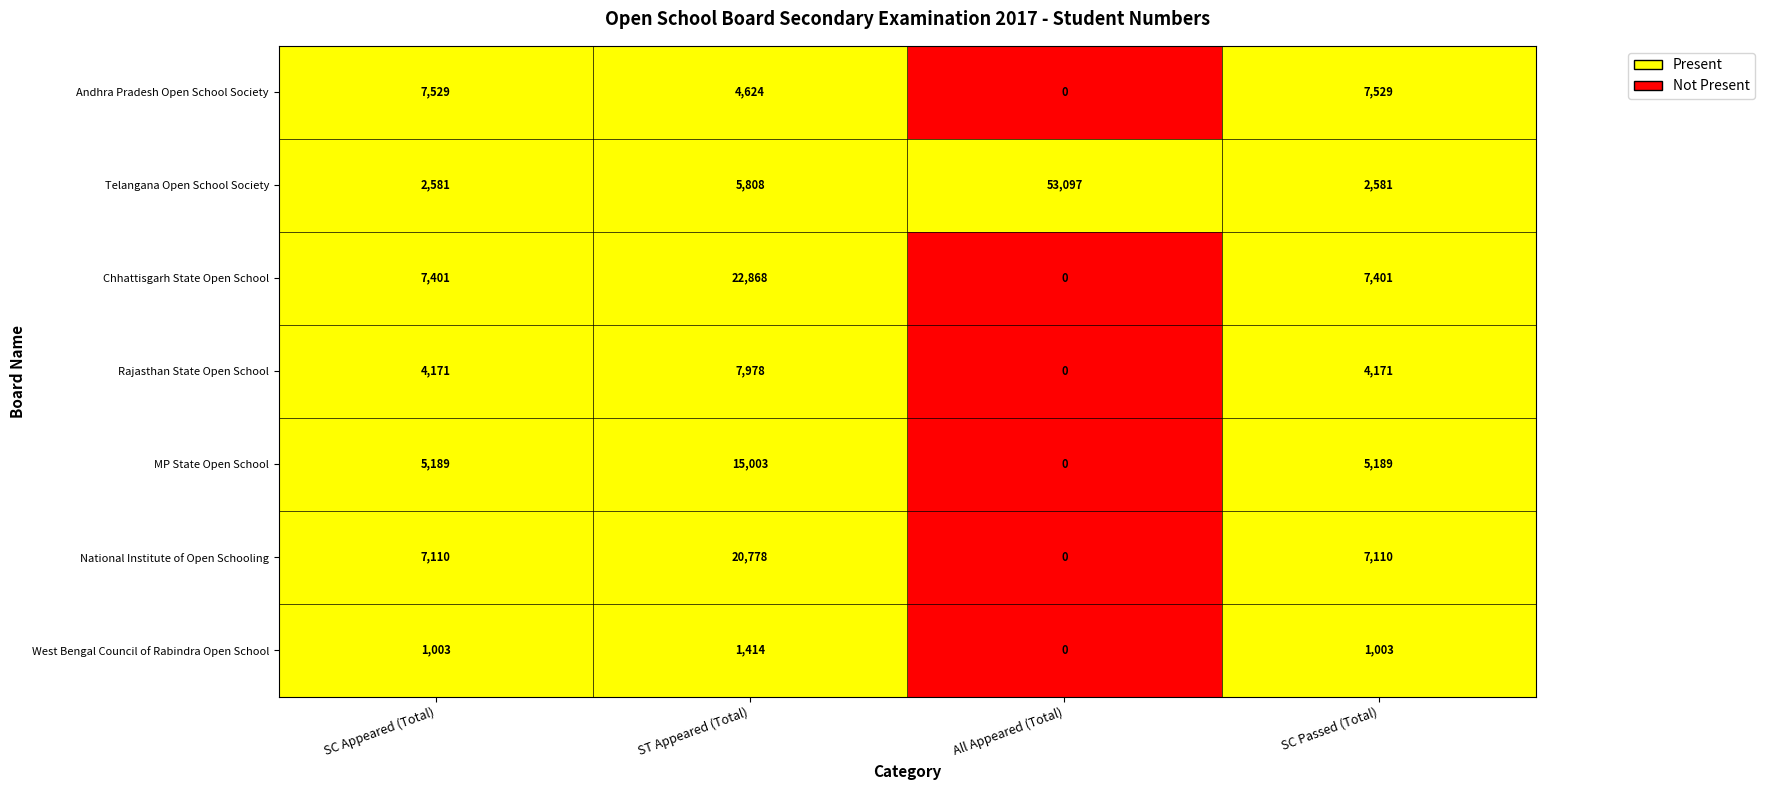

Which series has the largest total across all categories?

Telangana Open School Society